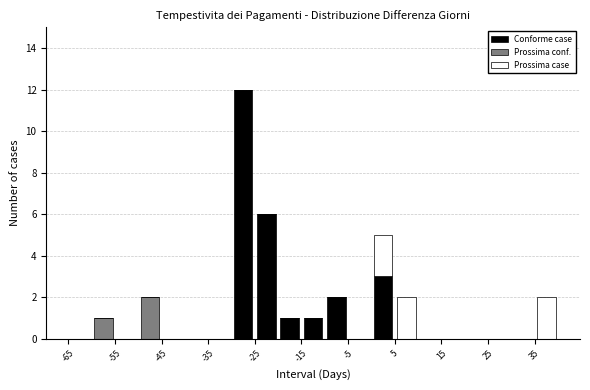

Which range on the x-axis has the tallest stacked bar (by total height)?

-30 to -25